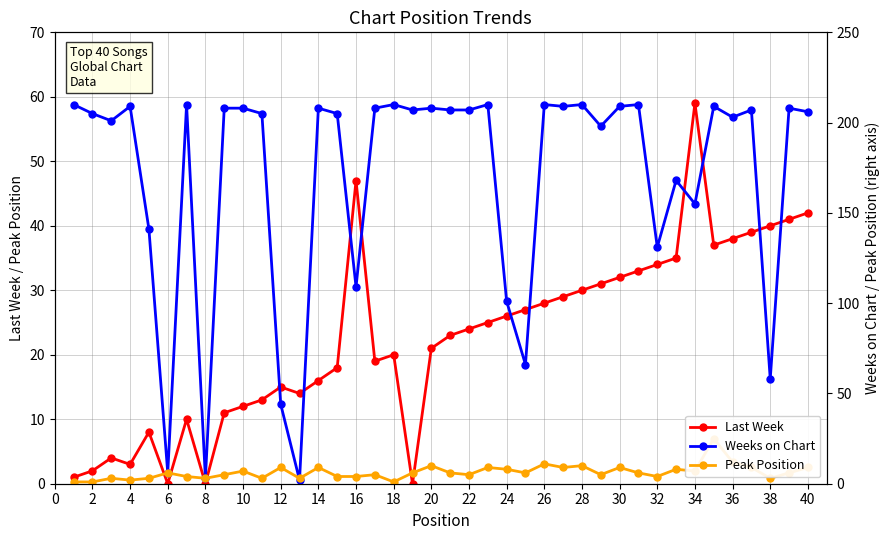

Which series ends up on top after the final intersection of Last Week and Weeks on Chart?

Weeks on Chart